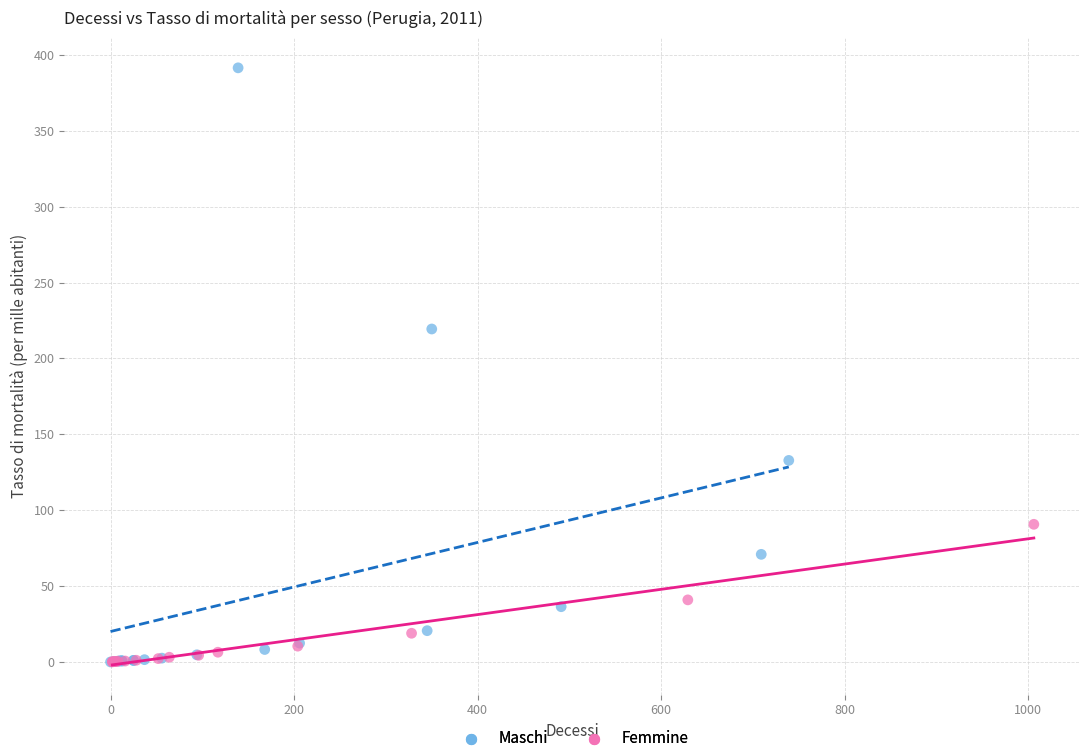

Which series has the largest Y range (max minus min)?

Maschi